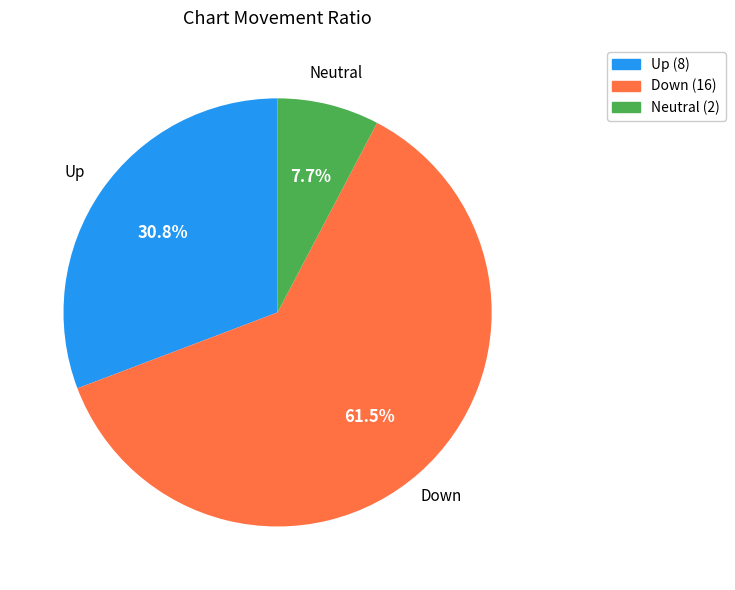

Is there a majority slice in this chart?

Yes